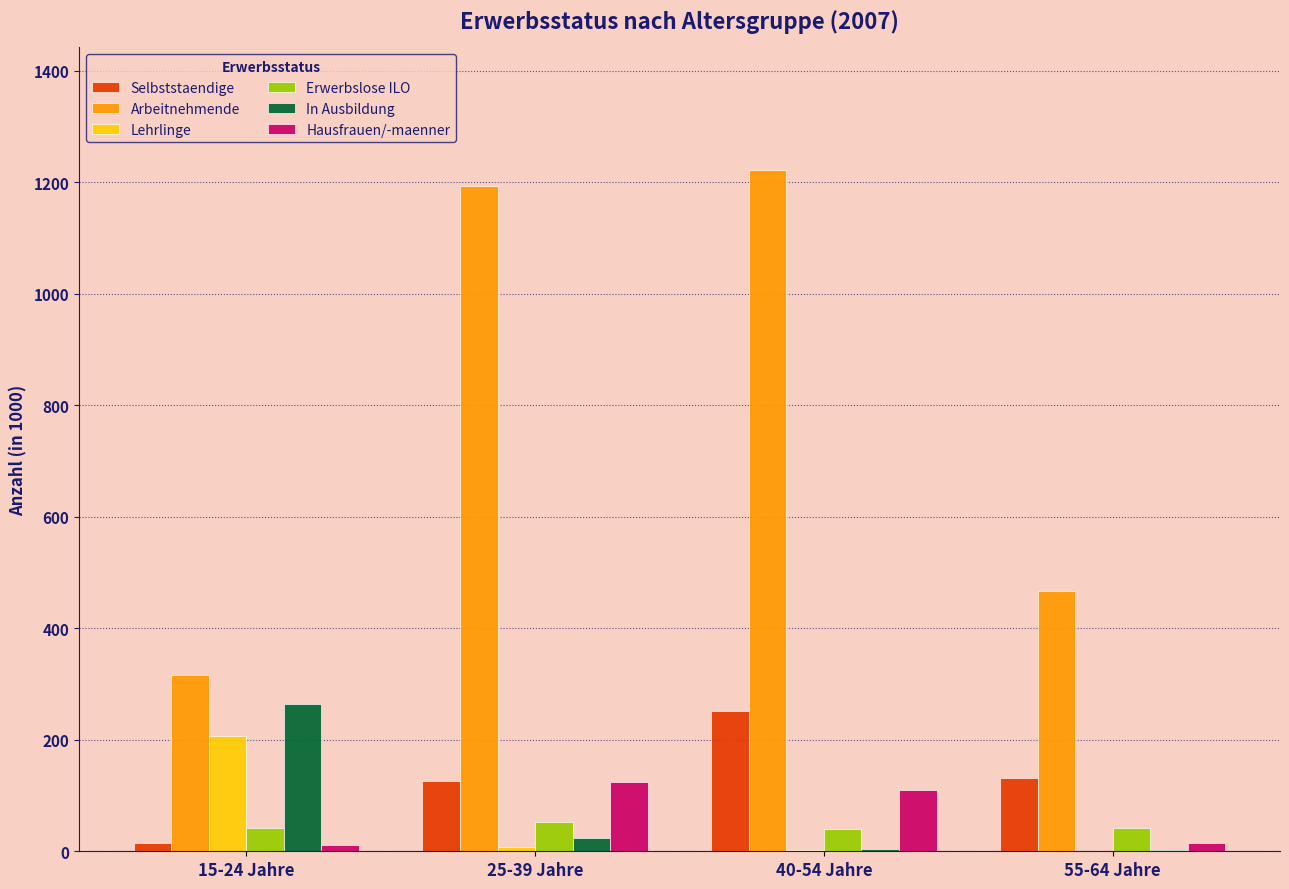

Is the value of Arbeitnehmende at 15-24 Jahre greater than the value of In Ausbildung at 25-39 Jahre?

Yes